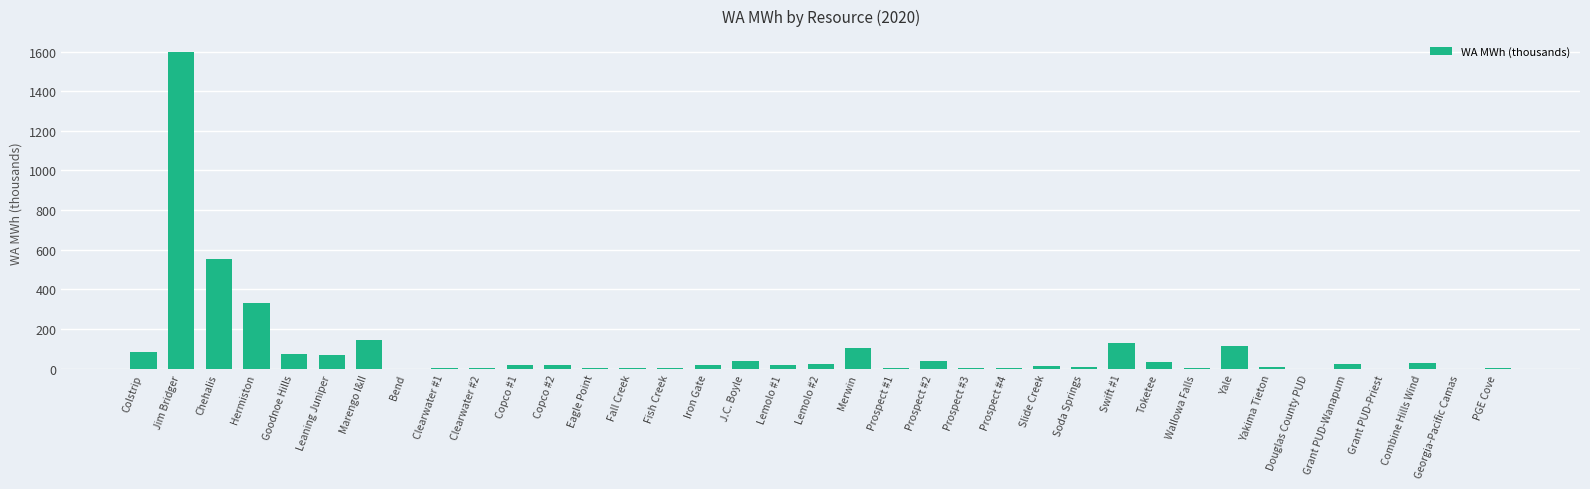

Between Yakima Tieton and Yale, which is larger?

Yale